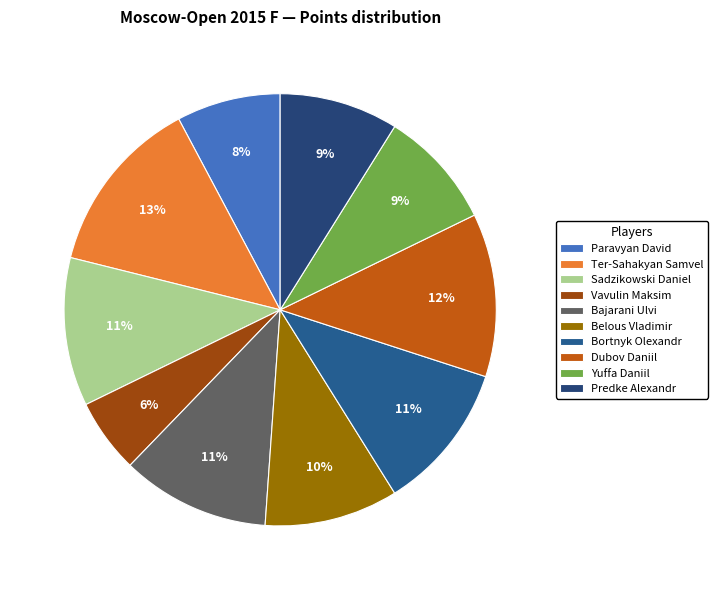

True or false: Predke Alexandr accounts for 1% of the total.

False